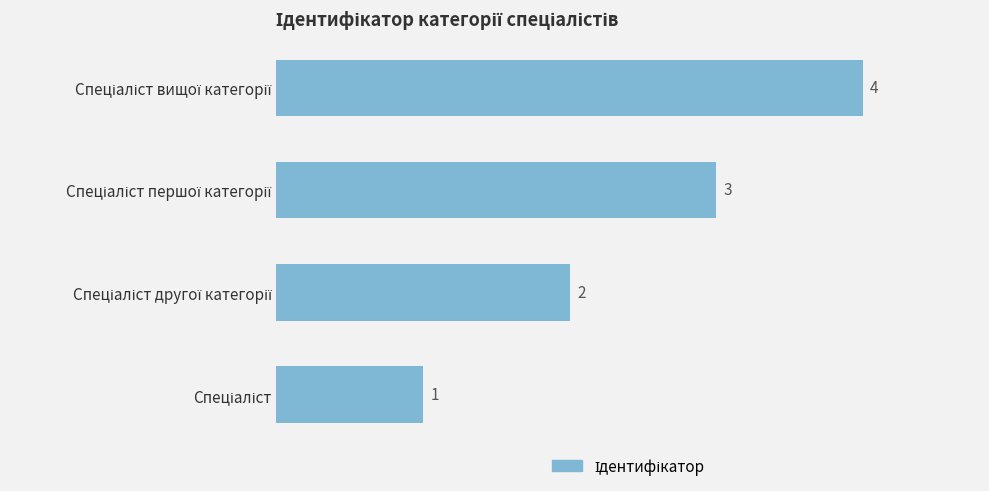

What is the difference between the maximum and minimum values?

3